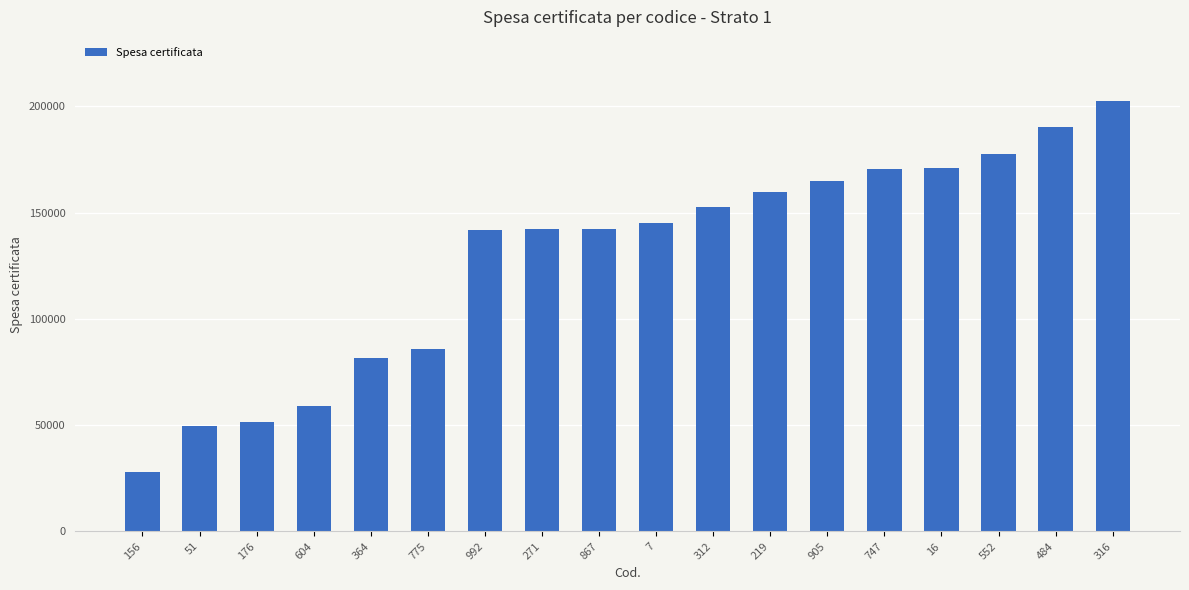

Between 16 and 316, which is larger?

316